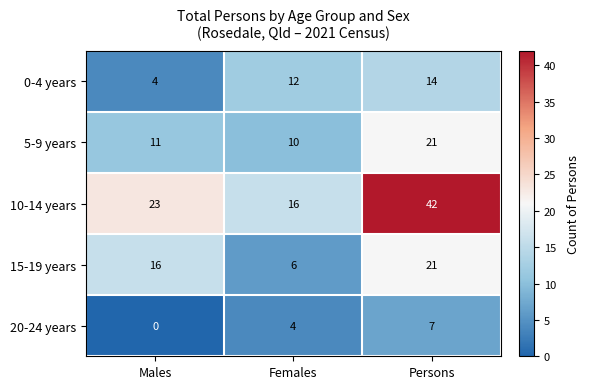

Where is 20-24 years nearest to the value 3?

Females